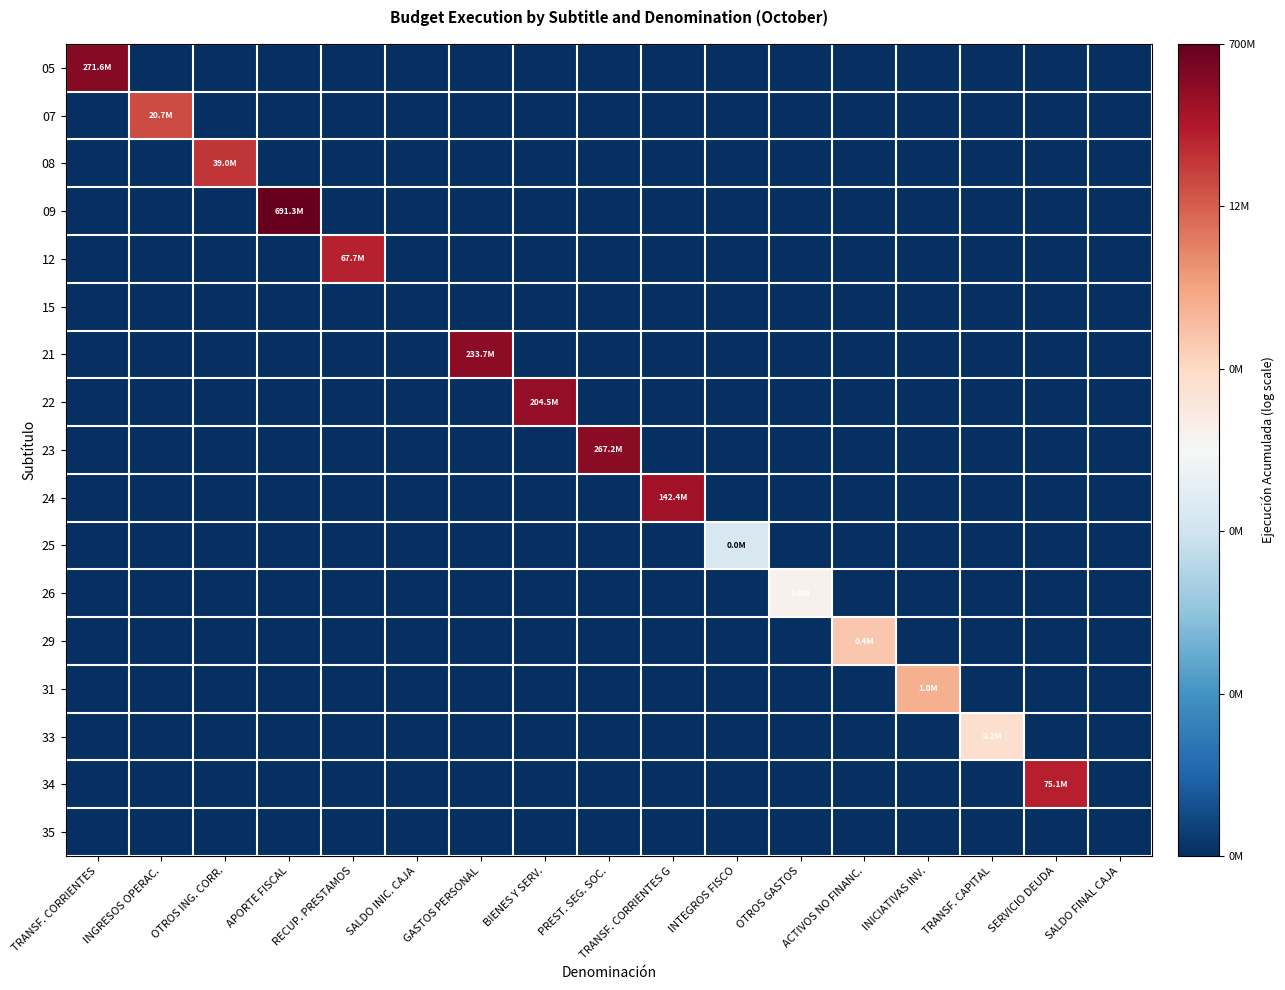

Reading right to left, extract all data points from this chart.

05: SALDO FINAL CAJA=0.0	SERVICIO DEUDA=0.0	TRANSF. CAPITAL=0.0	INICIATIVAS INV.=0.0	ACTIVOS NO FINANC.=0.0	OTROS GASTOS=0.0	INTEGROS FISCO=0.0	TRANSF. CORRIENTES G=0.0	PREST. SEG. SOC.=0.0	BIENES Y SERV.=0.0	GASTOS PERSONAL=0.0	SALDO INIC. CAJA=0.0	RECUP. PRESTAMOS=0.0	APORTE FISCAL=0.0	OTROS ING. CORR.=0.0	INGRESOS OPERAC.=0.0	TRANSF. CORRIENTES=19.4
07: SALDO FINAL CAJA=0.0	SERVICIO DEUDA=0.0	TRANSF. CAPITAL=0.0	INICIATIVAS INV.=0.0	ACTIVOS NO FINANC.=0.0	OTROS GASTOS=0.0	INTEGROS FISCO=0.0	TRANSF. CORRIENTES G=0.0	PREST. SEG. SOC.=0.0	BIENES Y SERV.=0.0	GASTOS PERSONAL=0.0	SALDO INIC. CAJA=0.0	RECUP. PRESTAMOS=0.0	APORTE FISCAL=0.0	OTROS ING. CORR.=0.0	INGRESOS OPERAC.=16.8	TRANSF. CORRIENTES=0.0
08: SALDO FINAL CAJA=0.0	SERVICIO DEUDA=0.0	TRANSF. CAPITAL=0.0	INICIATIVAS INV.=0.0	ACTIVOS NO FINANC.=0.0	OTROS GASTOS=0.0	INTEGROS FISCO=0.0	TRANSF. CORRIENTES G=0.0	PREST. SEG. SOC.=0.0	BIENES Y SERV.=0.0	GASTOS PERSONAL=0.0	SALDO INIC. CAJA=0.0	RECUP. PRESTAMOS=0.0	APORTE FISCAL=0.0	OTROS ING. CORR.=17.5	INGRESOS OPERAC.=0.0	TRANSF. CORRIENTES=0.0
09: SALDO FINAL CAJA=0.0	SERVICIO DEUDA=0.0	TRANSF. CAPITAL=0.0	INICIATIVAS INV.=0.0	ACTIVOS NO FINANC.=0.0	OTROS GASTOS=0.0	INTEGROS FISCO=0.0	TRANSF. CORRIENTES G=0.0	PREST. SEG. SOC.=0.0	BIENES Y SERV.=0.0	GASTOS PERSONAL=0.0	SALDO INIC. CAJA=0.0	RECUP. PRESTAMOS=0.0	APORTE FISCAL=20.4	OTROS ING. CORR.=0.0	INGRESOS OPERAC.=0.0	TRANSF. CORRIENTES=0.0
12: SALDO FINAL CAJA=0.0	SERVICIO DEUDA=0.0	TRANSF. CAPITAL=0.0	INICIATIVAS INV.=0.0	ACTIVOS NO FINANC.=0.0	OTROS GASTOS=0.0	INTEGROS FISCO=0.0	TRANSF. CORRIENTES G=0.0	PREST. SEG. SOC.=0.0	BIENES Y SERV.=0.0	GASTOS PERSONAL=0.0	SALDO INIC. CAJA=0.0	RECUP. PRESTAMOS=18.0	APORTE FISCAL=0.0	OTROS ING. CORR.=0.0	INGRESOS OPERAC.=0.0	TRANSF. CORRIENTES=0.0
15: SALDO FINAL CAJA=0.0	SERVICIO DEUDA=0.0	TRANSF. CAPITAL=0.0	INICIATIVAS INV.=0.0	ACTIVOS NO FINANC.=0.0	OTROS GASTOS=0.0	INTEGROS FISCO=0.0	TRANSF. CORRIENTES G=0.0	PREST. SEG. SOC.=0.0	BIENES Y SERV.=0.0	GASTOS PERSONAL=0.0	SALDO INIC. CAJA=0.0	RECUP. PRESTAMOS=0.0	APORTE FISCAL=0.0	OTROS ING. CORR.=0.0	INGRESOS OPERAC.=0.0	TRANSF. CORRIENTES=0.0
21: SALDO FINAL CAJA=0.0	SERVICIO DEUDA=0.0	TRANSF. CAPITAL=0.0	INICIATIVAS INV.=0.0	ACTIVOS NO FINANC.=0.0	OTROS GASTOS=0.0	INTEGROS FISCO=0.0	TRANSF. CORRIENTES G=0.0	PREST. SEG. SOC.=0.0	BIENES Y SERV.=0.0	GASTOS PERSONAL=19.3	SALDO INIC. CAJA=0.0	RECUP. PRESTAMOS=0.0	APORTE FISCAL=0.0	OTROS ING. CORR.=0.0	INGRESOS OPERAC.=0.0	TRANSF. CORRIENTES=0.0
22: SALDO FINAL CAJA=0.0	SERVICIO DEUDA=0.0	TRANSF. CAPITAL=0.0	INICIATIVAS INV.=0.0	ACTIVOS NO FINANC.=0.0	OTROS GASTOS=0.0	INTEGROS FISCO=0.0	TRANSF. CORRIENTES G=0.0	PREST. SEG. SOC.=0.0	BIENES Y SERV.=19.1	GASTOS PERSONAL=0.0	SALDO INIC. CAJA=0.0	RECUP. PRESTAMOS=0.0	APORTE FISCAL=0.0	OTROS ING. CORR.=0.0	INGRESOS OPERAC.=0.0	TRANSF. CORRIENTES=0.0
23: SALDO FINAL CAJA=0.0	SERVICIO DEUDA=0.0	TRANSF. CAPITAL=0.0	INICIATIVAS INV.=0.0	ACTIVOS NO FINANC.=0.0	OTROS GASTOS=0.0	INTEGROS FISCO=0.0	TRANSF. CORRIENTES G=0.0	PREST. SEG. SOC.=19.4	BIENES Y SERV.=0.0	GASTOS PERSONAL=0.0	SALDO INIC. CAJA=0.0	RECUP. PRESTAMOS=0.0	APORTE FISCAL=0.0	OTROS ING. CORR.=0.0	INGRESOS OPERAC.=0.0	TRANSF. CORRIENTES=0.0
24: SALDO FINAL CAJA=0.0	SERVICIO DEUDA=0.0	TRANSF. CAPITAL=0.0	INICIATIVAS INV.=0.0	ACTIVOS NO FINANC.=0.0	OTROS GASTOS=0.0	INTEGROS FISCO=0.0	TRANSF. CORRIENTES G=18.8	PREST. SEG. SOC.=0.0	BIENES Y SERV.=0.0	GASTOS PERSONAL=0.0	SALDO INIC. CAJA=0.0	RECUP. PRESTAMOS=0.0	APORTE FISCAL=0.0	OTROS ING. CORR.=0.0	INGRESOS OPERAC.=0.0	TRANSF. CORRIENTES=0.0
25: SALDO FINAL CAJA=0.0	SERVICIO DEUDA=0.0	TRANSF. CAPITAL=0.0	INICIATIVAS INV.=0.0	ACTIVOS NO FINANC.=0.0	OTROS GASTOS=0.0	INTEGROS FISCO=8.6	TRANSF. CORRIENTES G=0.0	PREST. SEG. SOC.=0.0	BIENES Y SERV.=0.0	GASTOS PERSONAL=0.0	SALDO INIC. CAJA=0.0	RECUP. PRESTAMOS=0.0	APORTE FISCAL=0.0	OTROS ING. CORR.=0.0	INGRESOS OPERAC.=0.0	TRANSF. CORRIENTES=0.0
26: SALDO FINAL CAJA=0.0	SERVICIO DEUDA=0.0	TRANSF. CAPITAL=0.0	INICIATIVAS INV.=0.0	ACTIVOS NO FINANC.=0.0	OTROS GASTOS=10.6	INTEGROS FISCO=0.0	TRANSF. CORRIENTES G=0.0	PREST. SEG. SOC.=0.0	BIENES Y SERV.=0.0	GASTOS PERSONAL=0.0	SALDO INIC. CAJA=0.0	RECUP. PRESTAMOS=0.0	APORTE FISCAL=0.0	OTROS ING. CORR.=0.0	INGRESOS OPERAC.=0.0	TRANSF. CORRIENTES=0.0
29: SALDO FINAL CAJA=0.0	SERVICIO DEUDA=0.0	TRANSF. CAPITAL=0.0	INICIATIVAS INV.=0.0	ACTIVOS NO FINANC.=12.9	OTROS GASTOS=0.0	INTEGROS FISCO=0.0	TRANSF. CORRIENTES G=0.0	PREST. SEG. SOC.=0.0	BIENES Y SERV.=0.0	GASTOS PERSONAL=0.0	SALDO INIC. CAJA=0.0	RECUP. PRESTAMOS=0.0	APORTE FISCAL=0.0	OTROS ING. CORR.=0.0	INGRESOS OPERAC.=0.0	TRANSF. CORRIENTES=0.0
31: SALDO FINAL CAJA=0.0	SERVICIO DEUDA=0.0	TRANSF. CAPITAL=0.0	INICIATIVAS INV.=13.8	ACTIVOS NO FINANC.=0.0	OTROS GASTOS=0.0	INTEGROS FISCO=0.0	TRANSF. CORRIENTES G=0.0	PREST. SEG. SOC.=0.0	BIENES Y SERV.=0.0	GASTOS PERSONAL=0.0	SALDO INIC. CAJA=0.0	RECUP. PRESTAMOS=0.0	APORTE FISCAL=0.0	OTROS ING. CORR.=0.0	INGRESOS OPERAC.=0.0	TRANSF. CORRIENTES=0.0
33: SALDO FINAL CAJA=0.0	SERVICIO DEUDA=0.0	TRANSF. CAPITAL=11.9	INICIATIVAS INV.=0.0	ACTIVOS NO FINANC.=0.0	OTROS GASTOS=0.0	INTEGROS FISCO=0.0	TRANSF. CORRIENTES G=0.0	PREST. SEG. SOC.=0.0	BIENES Y SERV.=0.0	GASTOS PERSONAL=0.0	SALDO INIC. CAJA=0.0	RECUP. PRESTAMOS=0.0	APORTE FISCAL=0.0	OTROS ING. CORR.=0.0	INGRESOS OPERAC.=0.0	TRANSF. CORRIENTES=0.0
34: SALDO FINAL CAJA=0.0	SERVICIO DEUDA=18.1	TRANSF. CAPITAL=0.0	INICIATIVAS INV.=0.0	ACTIVOS NO FINANC.=0.0	OTROS GASTOS=0.0	INTEGROS FISCO=0.0	TRANSF. CORRIENTES G=0.0	PREST. SEG. SOC.=0.0	BIENES Y SERV.=0.0	GASTOS PERSONAL=0.0	SALDO INIC. CAJA=0.0	RECUP. PRESTAMOS=0.0	APORTE FISCAL=0.0	OTROS ING. CORR.=0.0	INGRESOS OPERAC.=0.0	TRANSF. CORRIENTES=0.0
35: SALDO FINAL CAJA=0.0	SERVICIO DEUDA=0.0	TRANSF. CAPITAL=0.0	INICIATIVAS INV.=0.0	ACTIVOS NO FINANC.=0.0	OTROS GASTOS=0.0	INTEGROS FISCO=0.0	TRANSF. CORRIENTES G=0.0	PREST. SEG. SOC.=0.0	BIENES Y SERV.=0.0	GASTOS PERSONAL=0.0	SALDO INIC. CAJA=0.0	RECUP. PRESTAMOS=0.0	APORTE FISCAL=0.0	OTROS ING. CORR.=0.0	INGRESOS OPERAC.=0.0	TRANSF. CORRIENTES=0.0